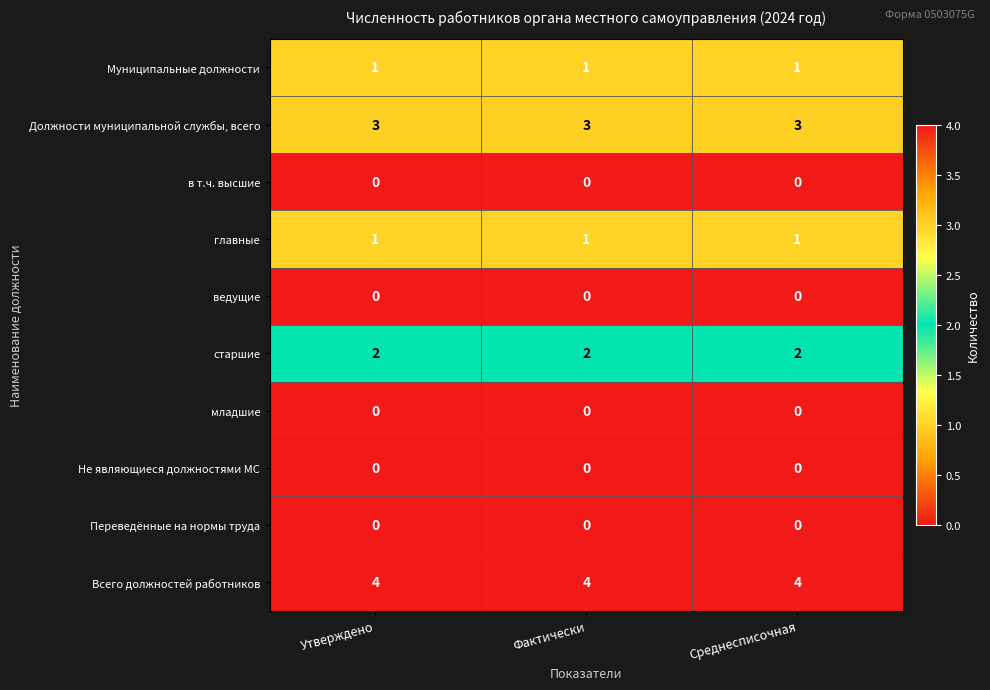

What is the lowest value of the Должности муниципальной службы, всего series?

3